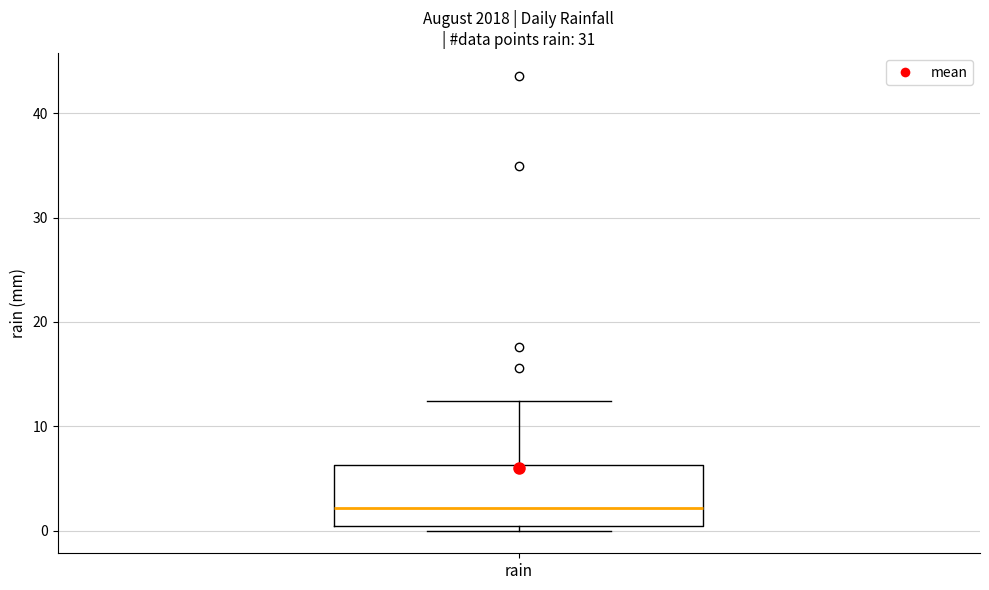

Where does the median line of the box for rain sit on the y-axis? The values are not printed on the chart, so give them approximately, as read against the axis.

2